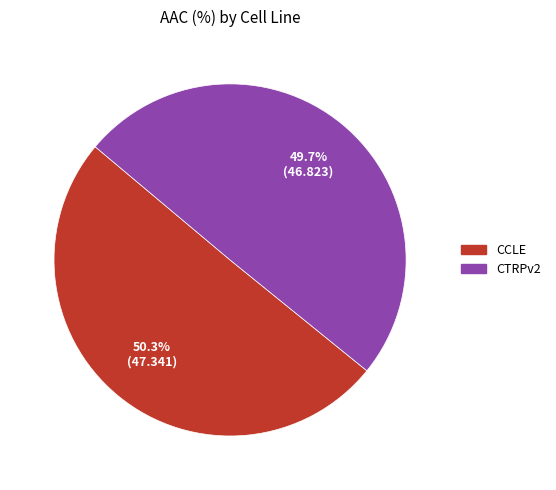

To the nearest percent, what is the combined percentage of CTRPv2 and CCLE?

100%